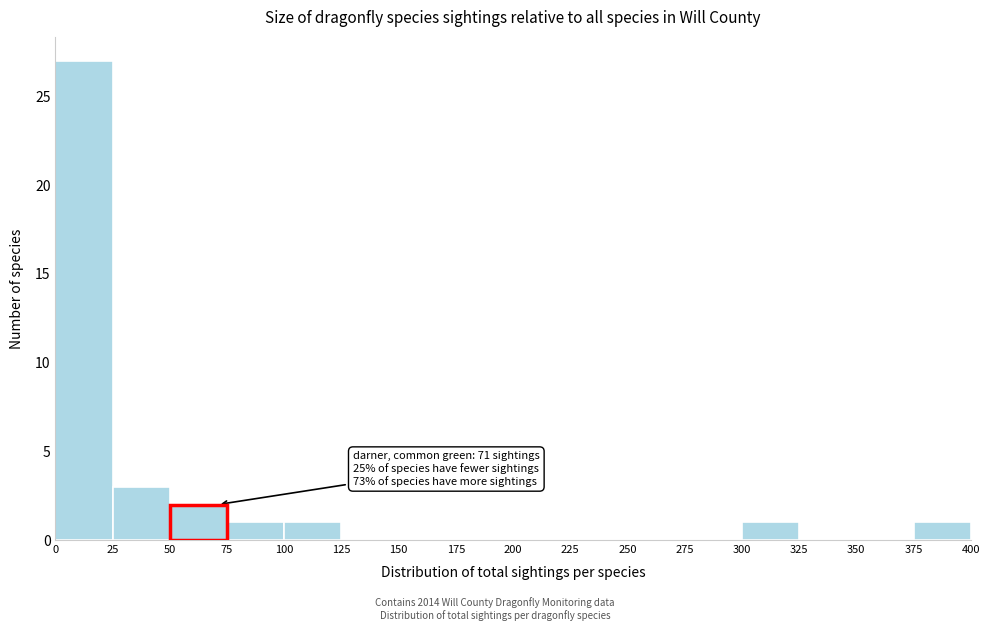

Over which range of the x-axis is the bar tallest?

0 to 25